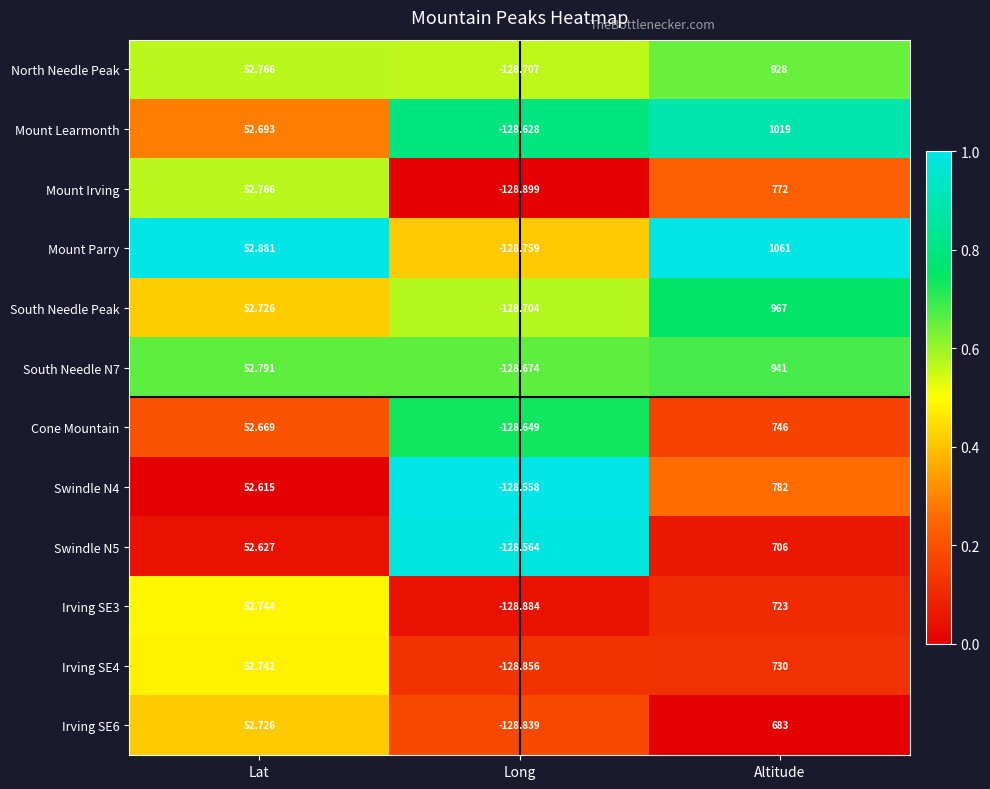

Which series has the widest spread of values?

Mount Parry